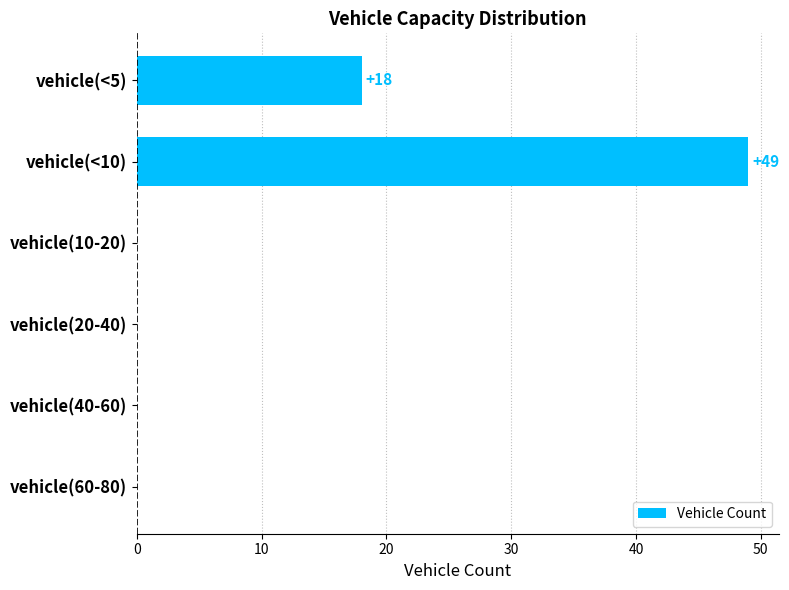

True or false: the data shows 0 at vehicle(20-40).

True